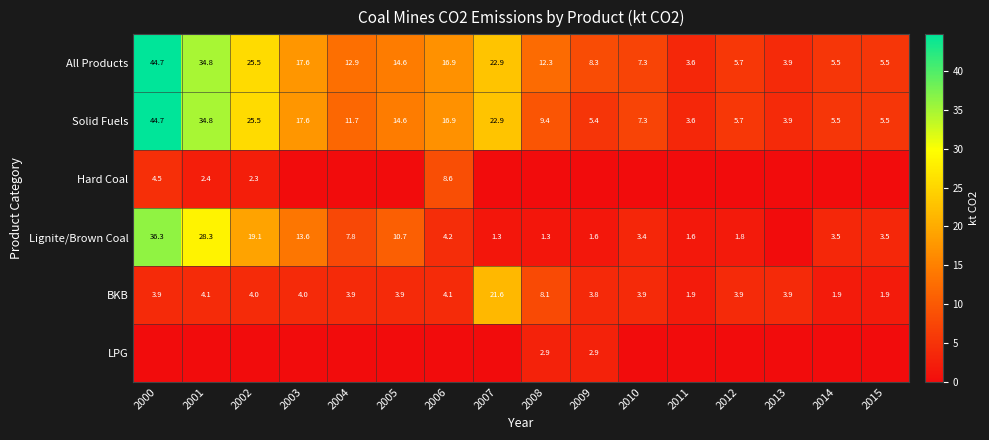

At which label is Solid Fuels closest to 24?

2007